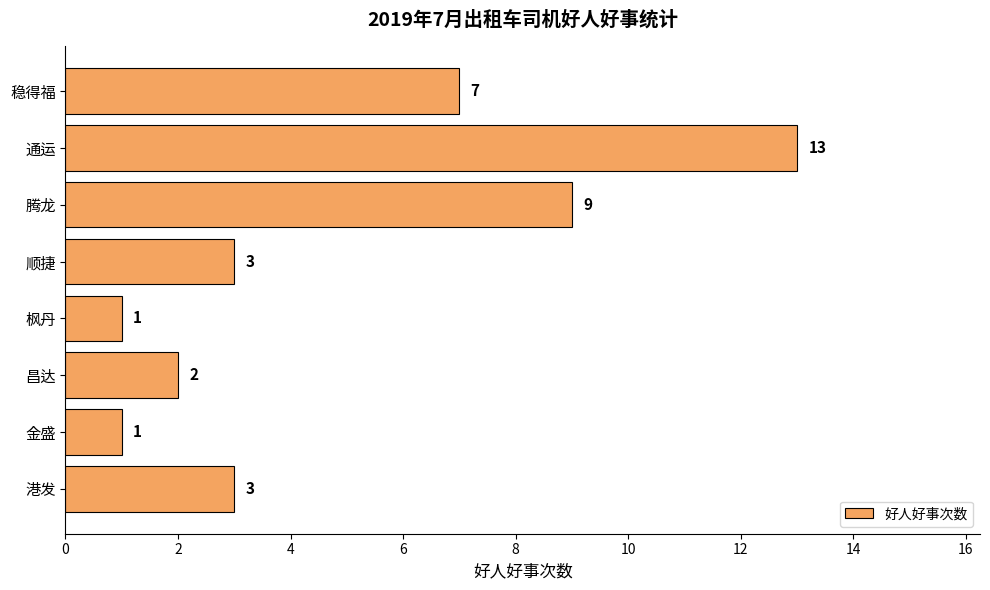

What is the average value?

5